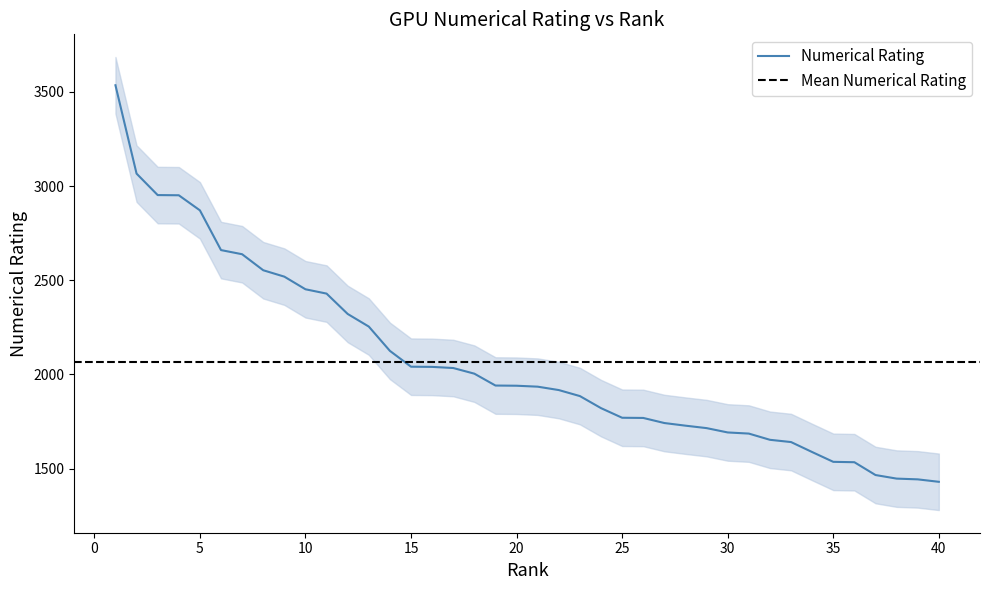

Reading left to right, transcribe all the data shown in this chart.

3535	3066	2952	2951	2871	2660	2638	2553	2519	2452	2429	2321	2254	2125	2041	2040	2034	2004	1941	1940	1935	1917	1885	1821	1770	1769	1742	1728	1715	1692	1686	1653	1641	1588	1536	1534	1466	1447	1443	1430